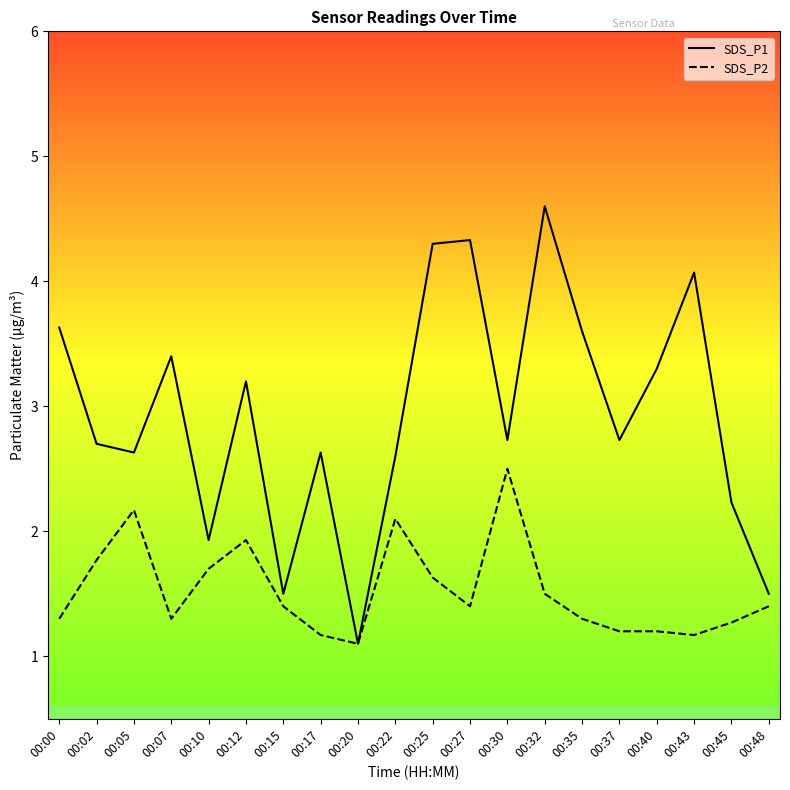

Does the chart have visible grid lines?

No